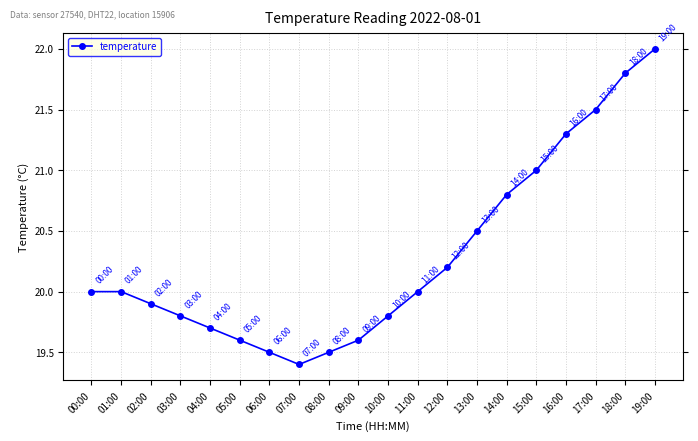

What is the greatest value displayed?

22.0